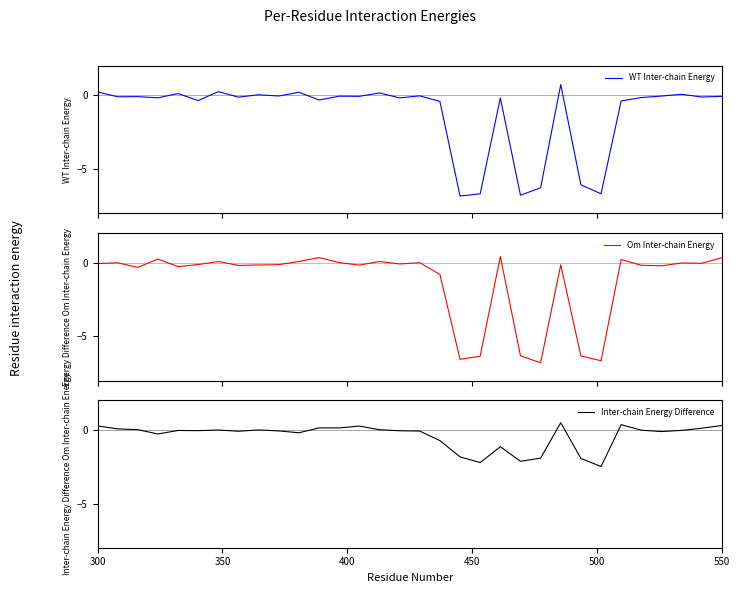

Is the value of Inter-chain Energy Difference at 350 greater than the value of WT Inter-chain Energy at 7?

Yes